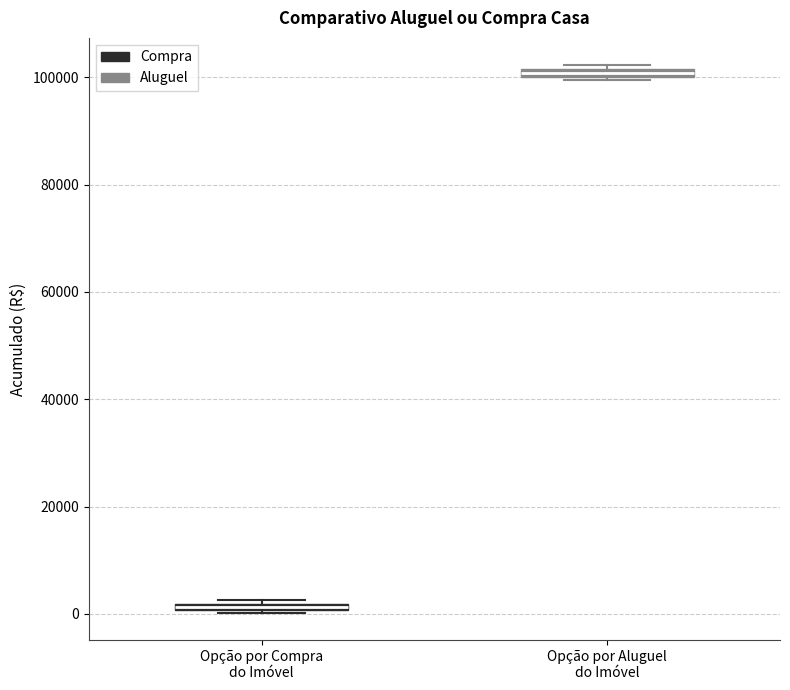

Which box's median line is the highest?

Opção por Aluguel do Imóvel